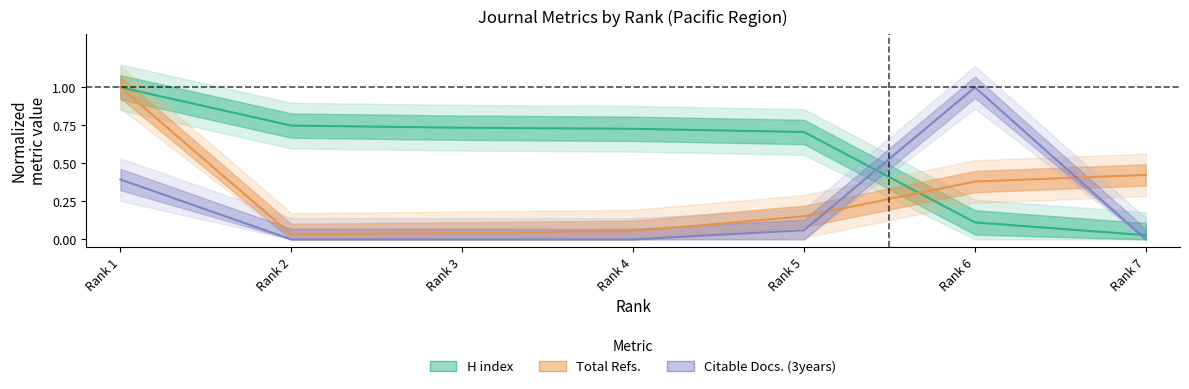

At which label is H index closest to 0?

Rank 7